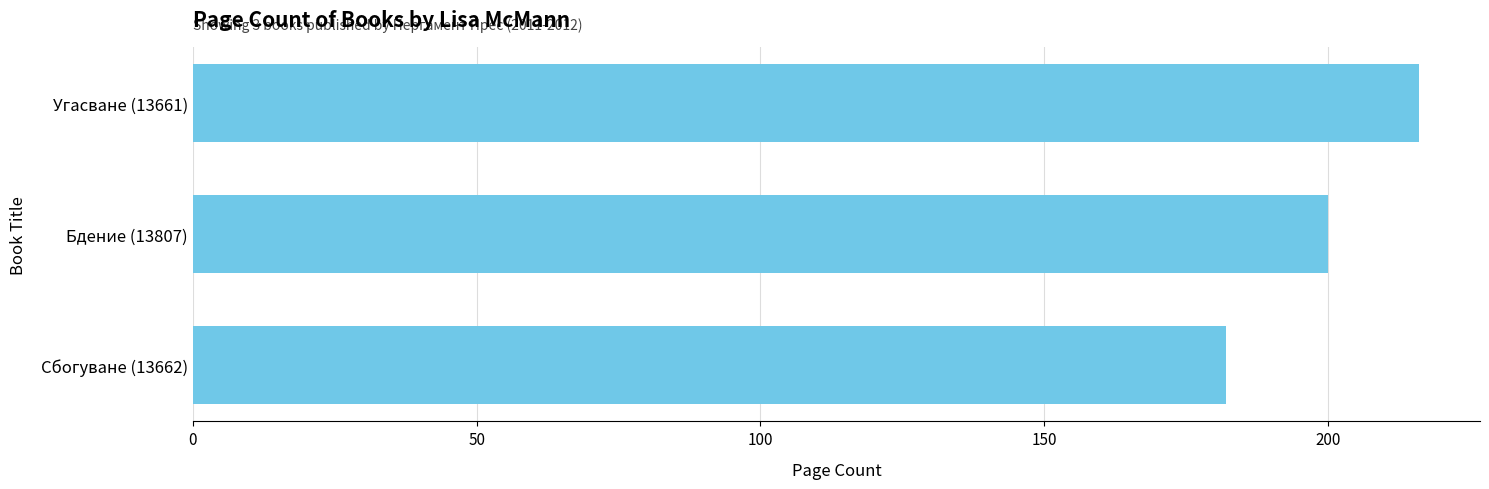

List the labels in order of value, smallest first.

Сбогуване (13662), Бдение (13807), Угасване (13661)